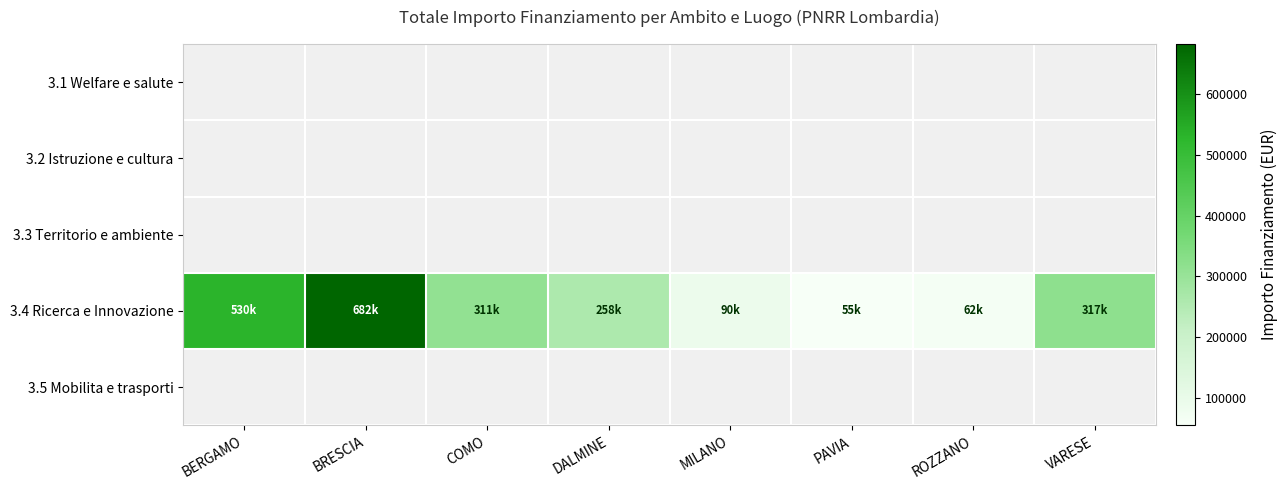

List the series in order of their peak value, lowest first.

3.1 Welfare e salute, 3.2 Istruzione e cultura, 3.3 Territorio e ambiente, 3.4 Ricerca e Innovazione, 3.5 Mobilita e trasporti